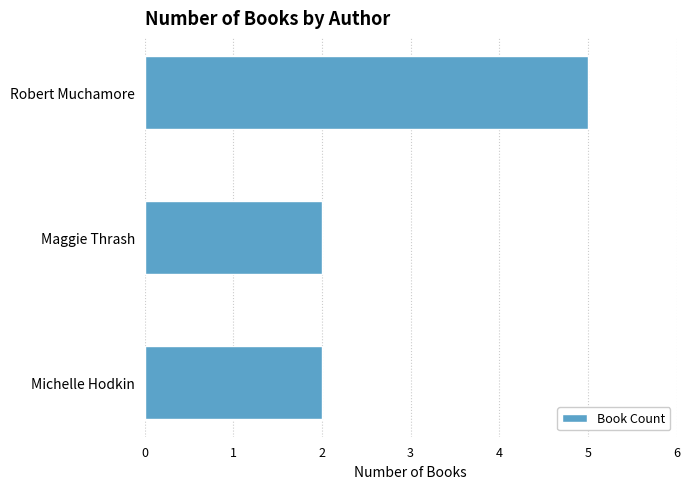

What is the change in value from Michelle Hodkin to Robert Muchamore?

+3